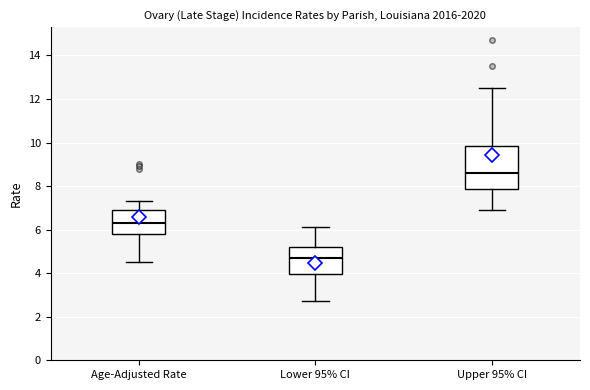

Which box has the highest median line?

Upper 95% CI